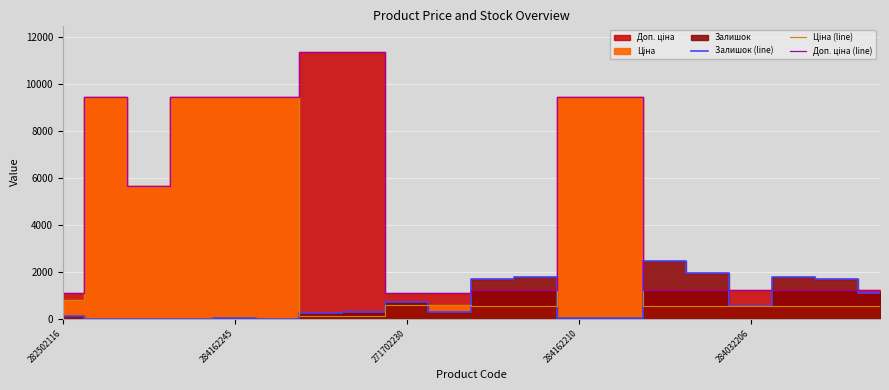

Is the value of Залишок (line) at 6 greater than the value of Ціна (line) at 10?

No